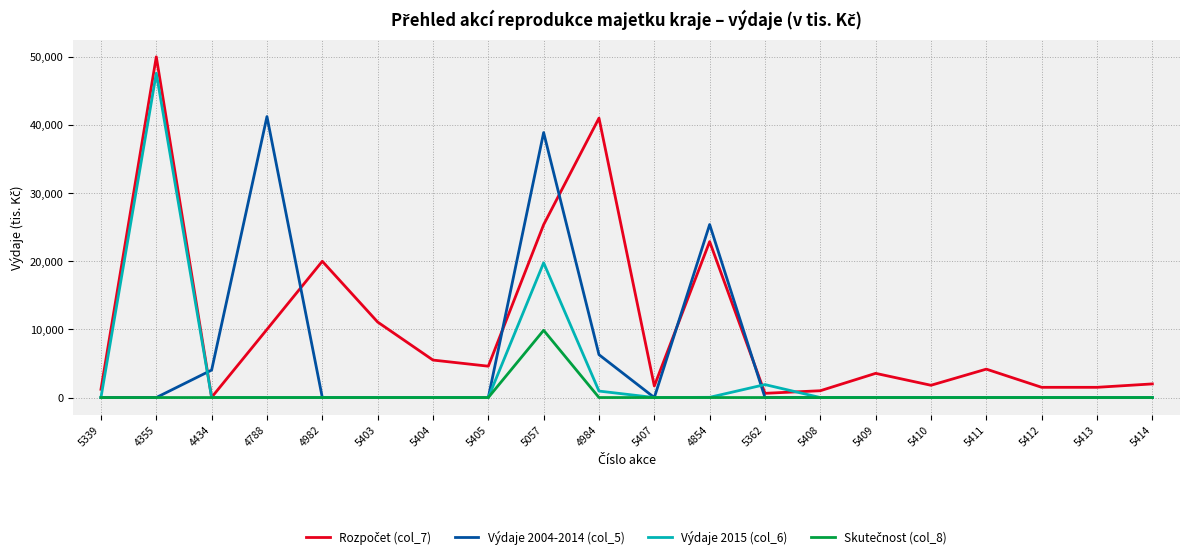

How many lines are shown in the chart?

4